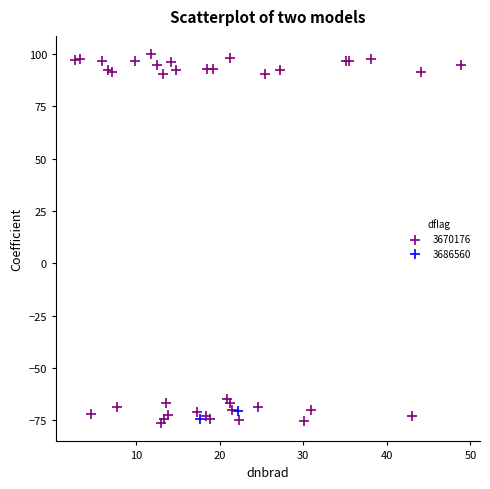

Which series reaches the maximum Y coordinate?

3670176